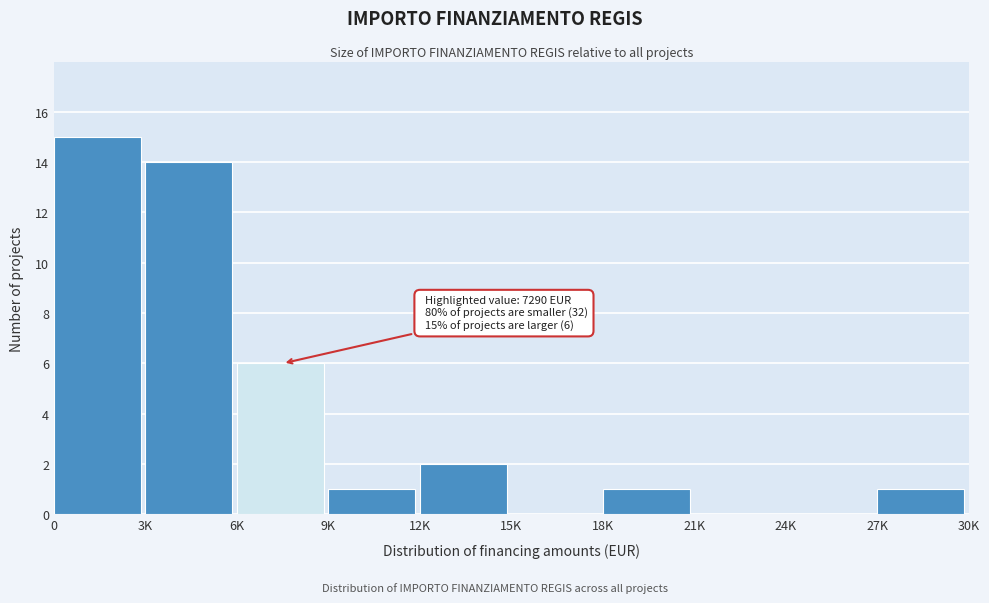

Reading left to right, what are all the values shown in this chart?

0=15	3K=14	6K=6	9K=1	12K=2	15K=0	18K=1	21K=0	24K=0	27K=1